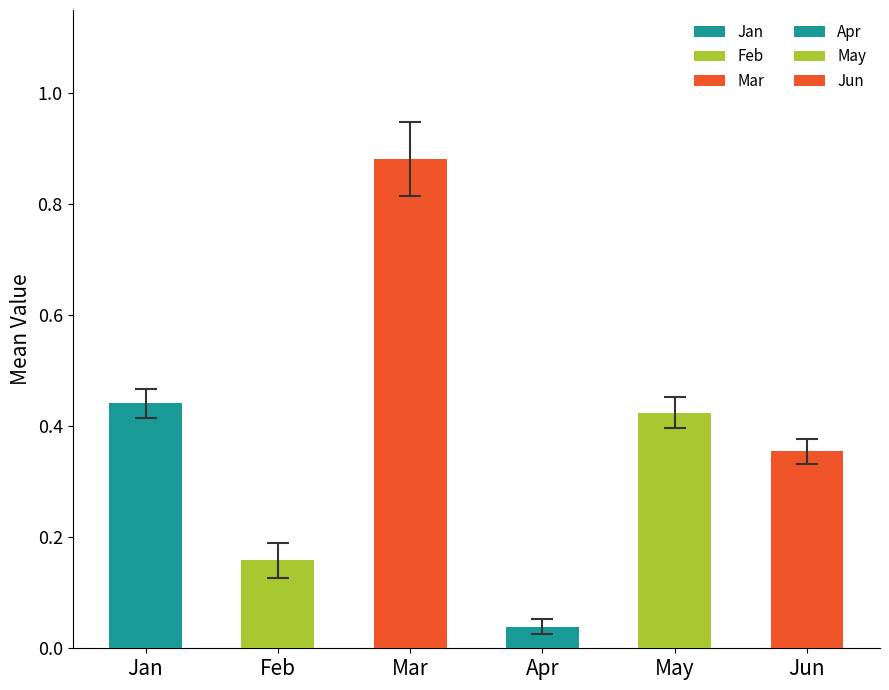

What is the total value across all series at pct25?

2.3